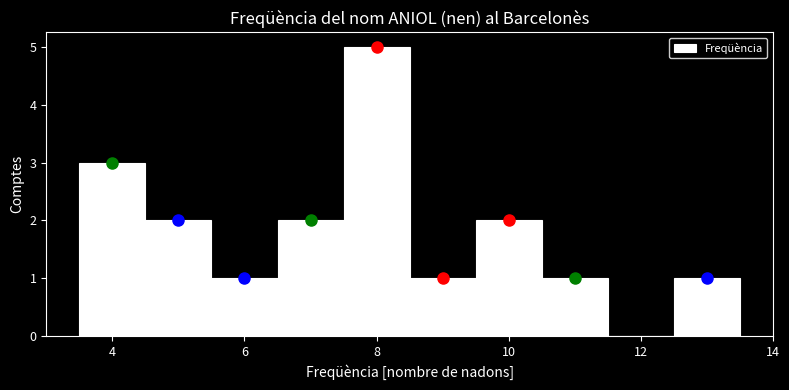

How tall is the bar that spans 10.5 to 11.5 on the x-axis? Neither the bar edges nor the heights are printed on the chart, so give them approximately, as read against the axes.

1